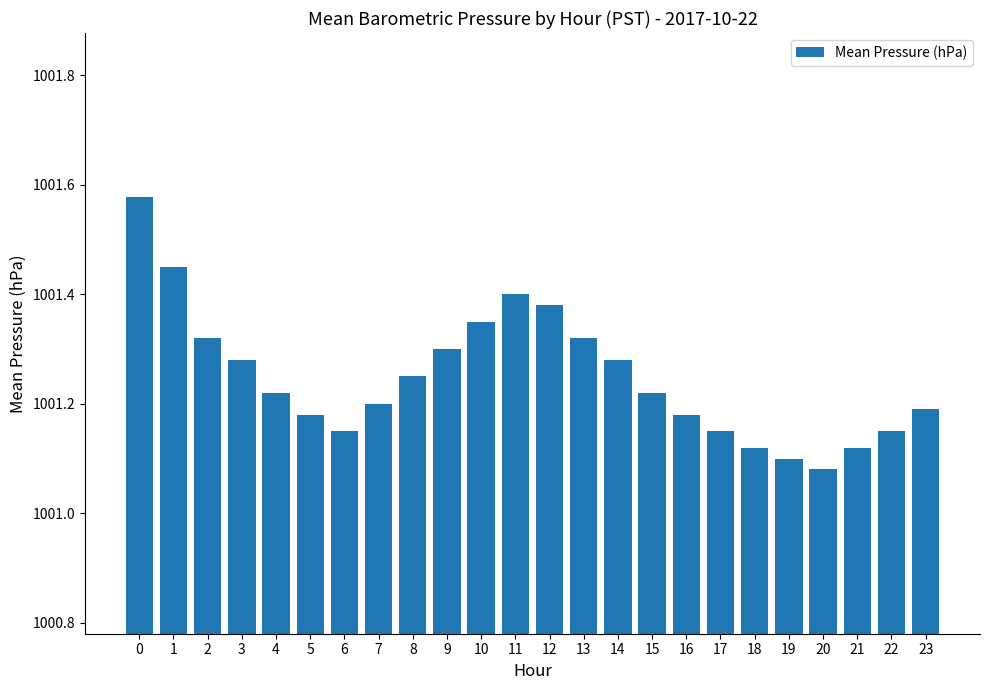

How many values are between 1001 and 1002?

24